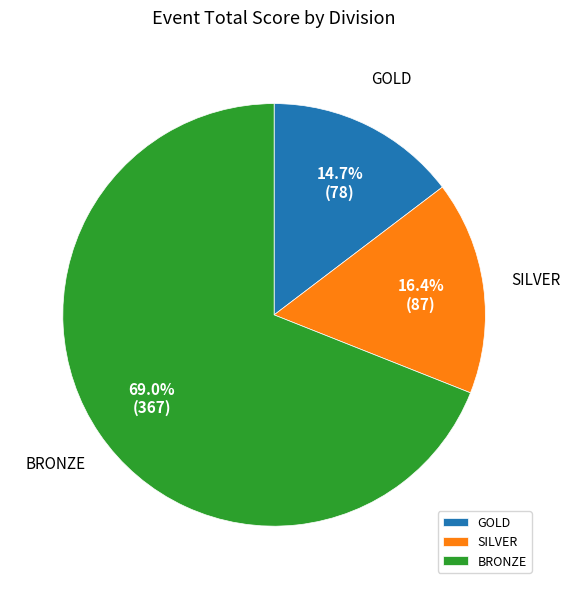

What is the smallest slice in the pie chart?

GOLD